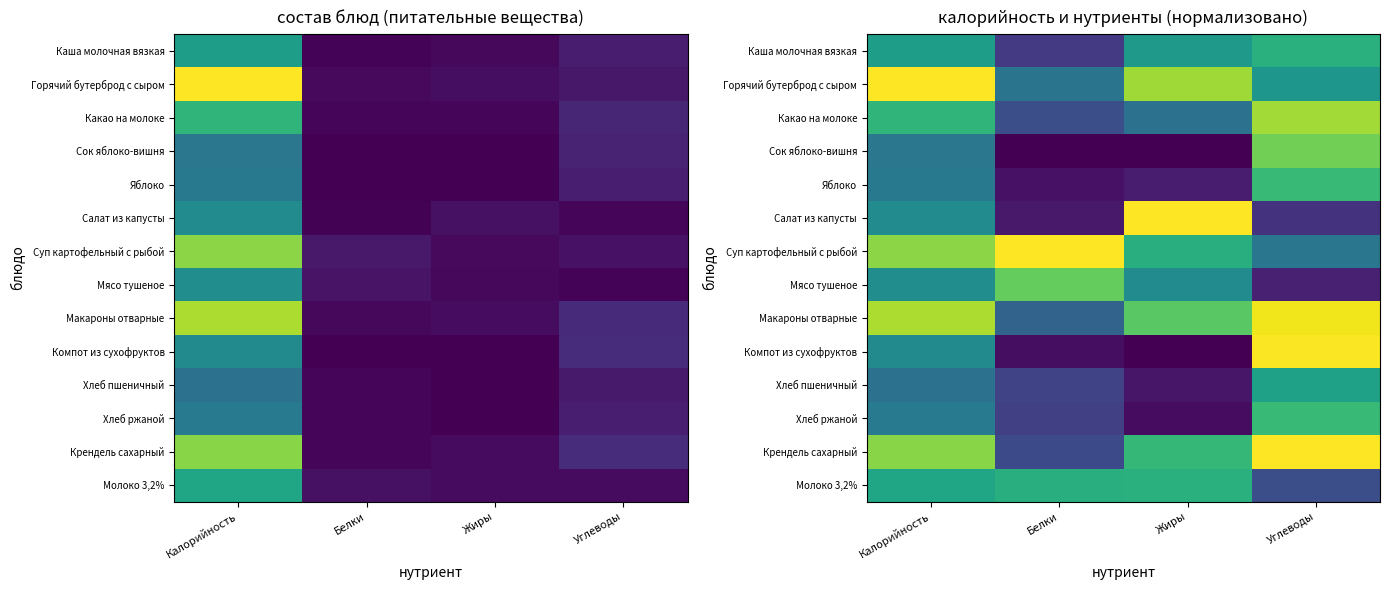

What is the maximum value shown in the chart?

1.0